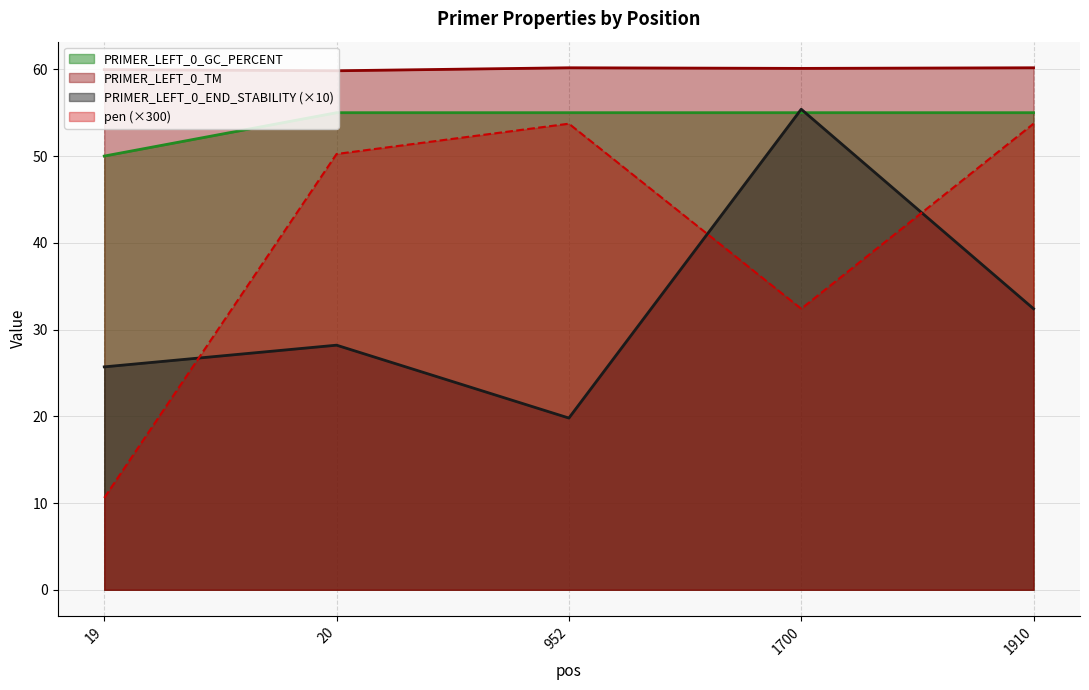

What is the difference between the second highest and second lowest values in the PRIMER_LEFT_0_TM series?

0.2